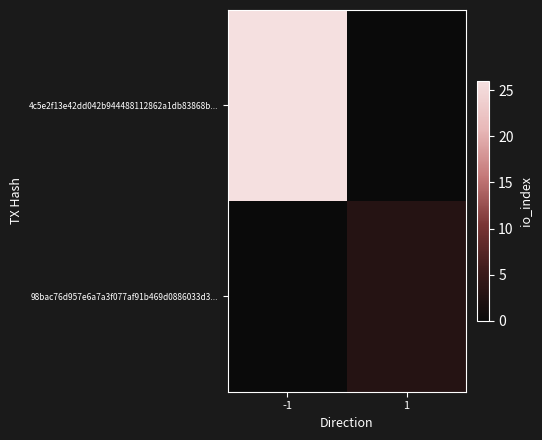

What is the smallest value displayed?

3.0